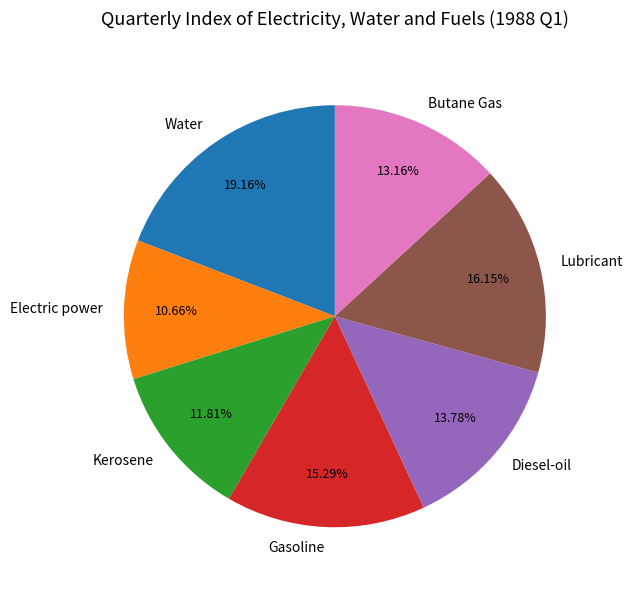

What is the ratio of the value at Lubricant to the value at Water?

0.8